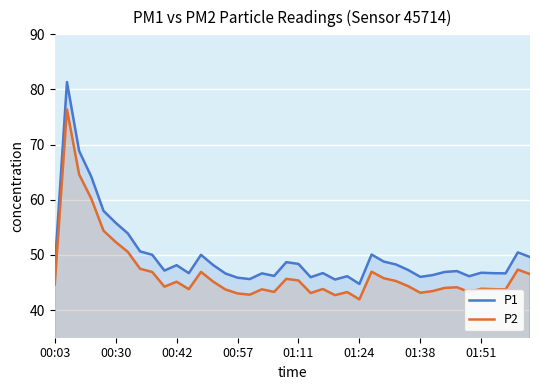

True or false: P2 and P1 cross at least once.

False